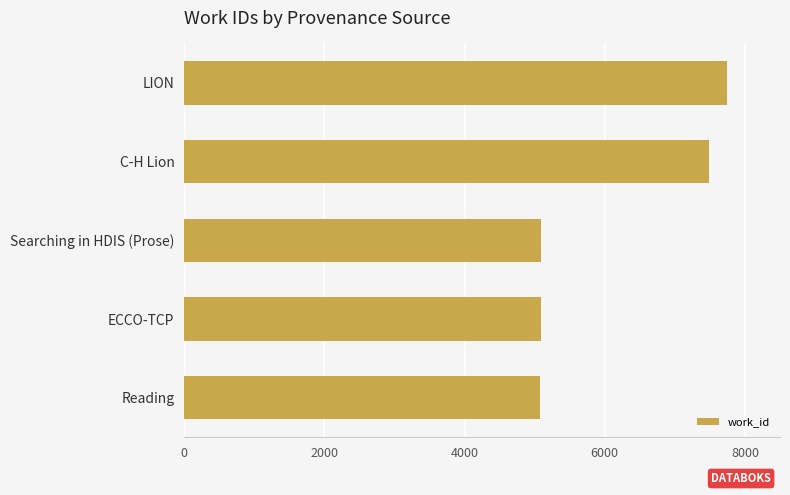

How many series are shown in this chart?

1